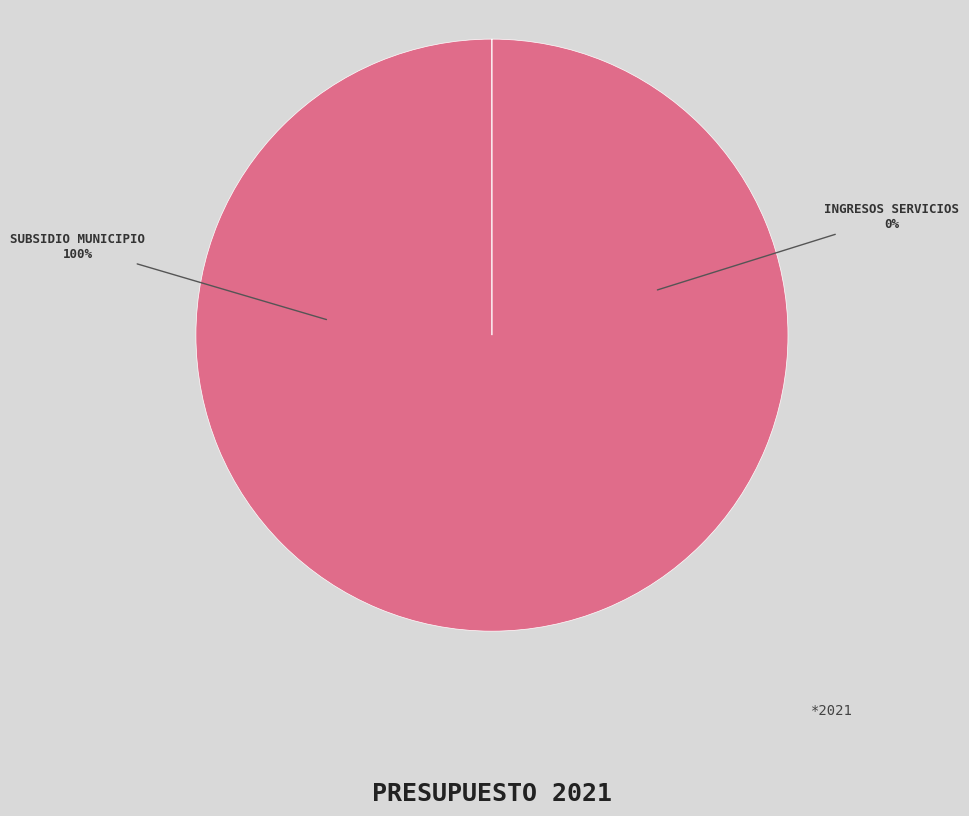

To the nearest percent, what portion does SUBSIDIO MUNICIPIO DE COSALA represent?

100%